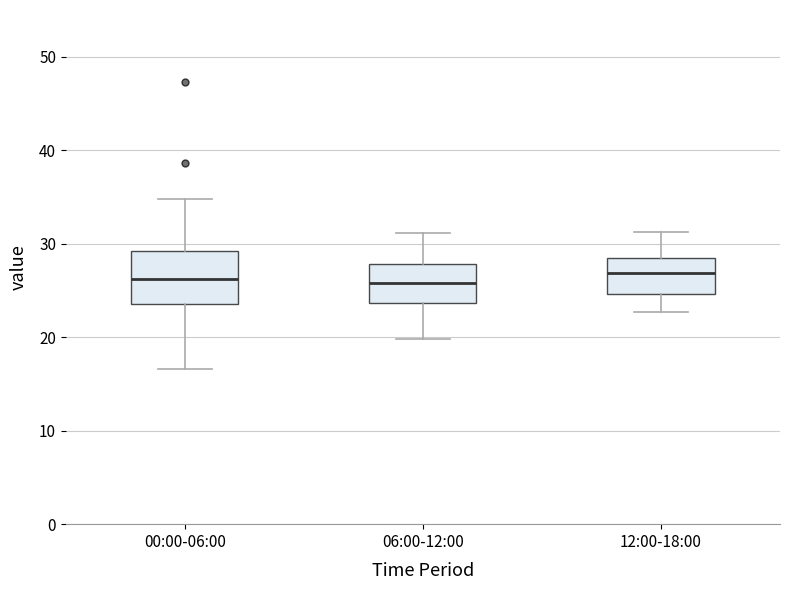

Reading left to right, read every box against the y-axis: the position of its median line, the range the box covers, and the ends of its whiskers. The values are not printed on the chart, so give them approximately, as read against the axis.

00:00-06:00: median 26, box 24 to 29, whiskers 17 to 35
06:00-12:00: median 26, box 24 to 28, whiskers 20 to 31
12:00-18:00: median 27, box 25 to 29, whiskers 23 to 31